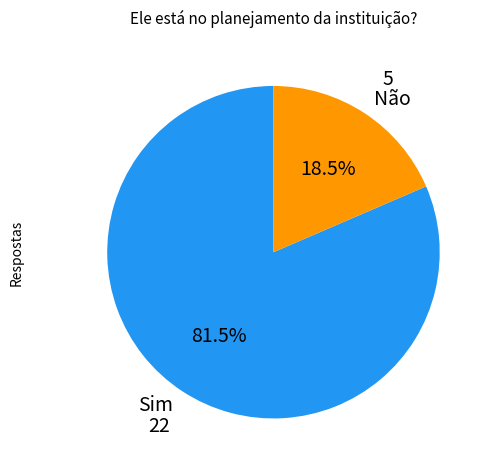

Which category has the smallest portion of the pie?

Não